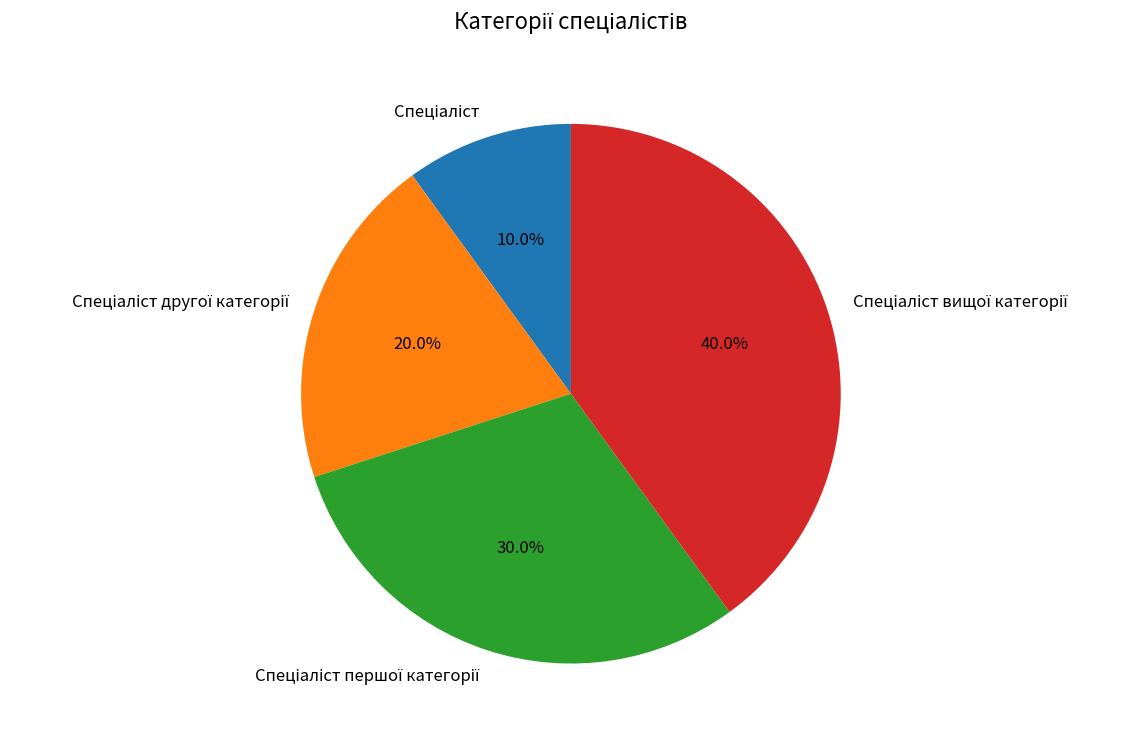

Is there any slice that represents more than half of the pie?

No